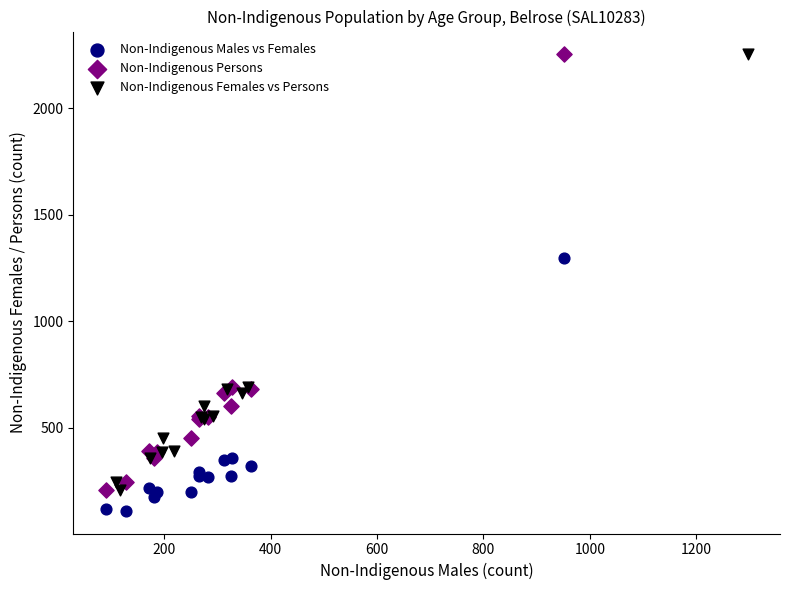

Which series contains the lowest Y value?

Non-Indigenous Males vs Females